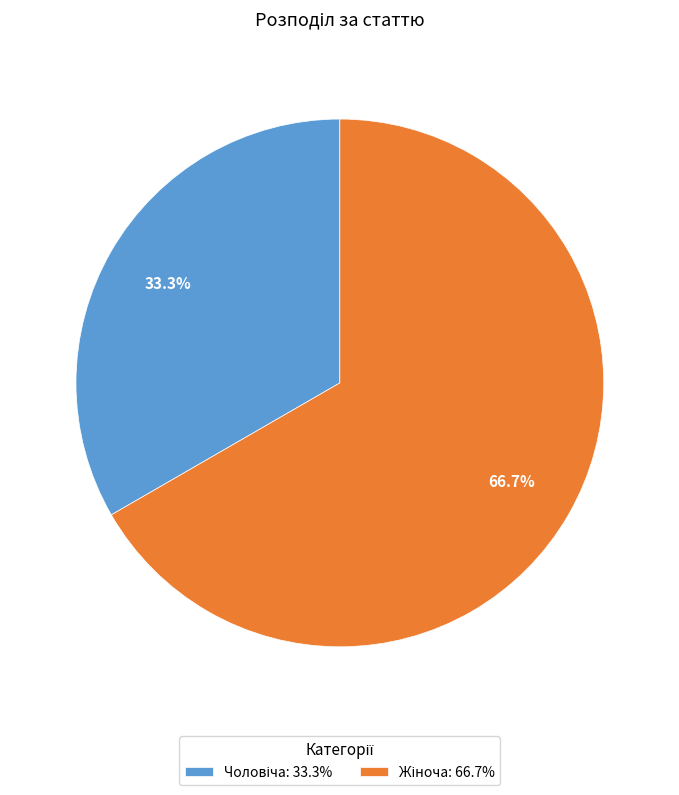

To the nearest percent, what is the difference between the largest and smallest slice percentages?

33%